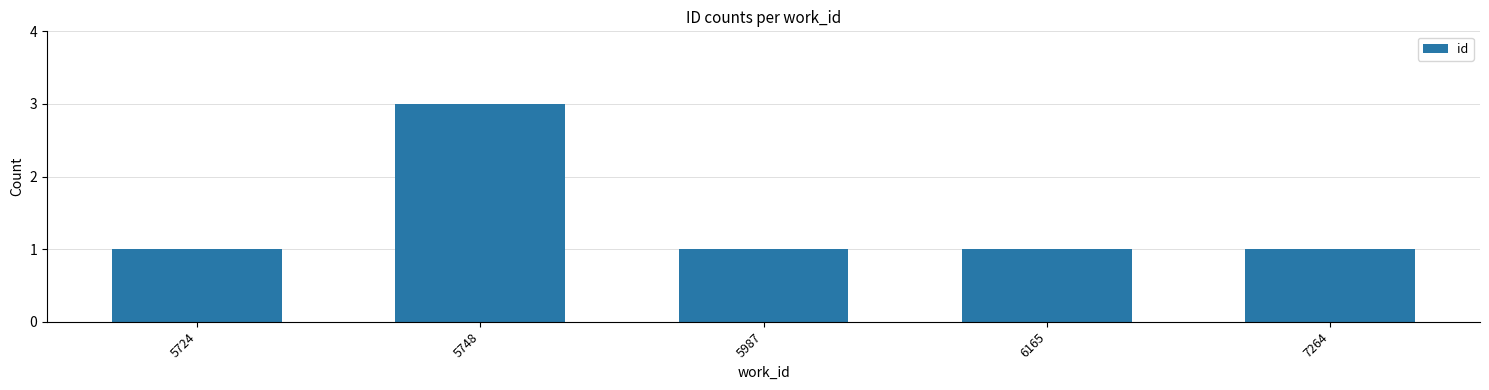

True or false: the data shows 2 at 6165.

False